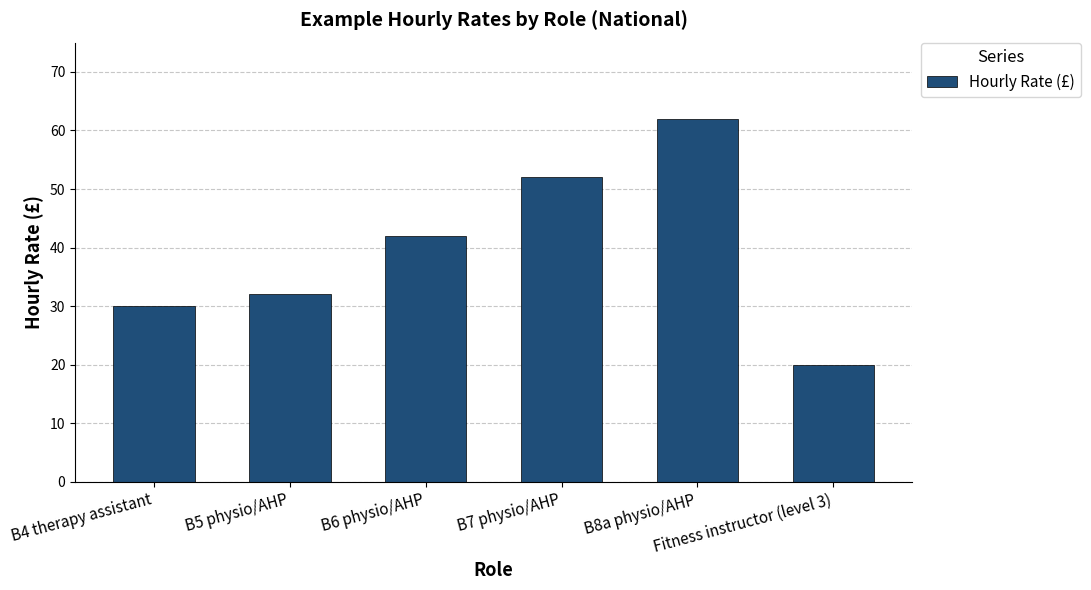

What is the minimum value shown in the chart?

20